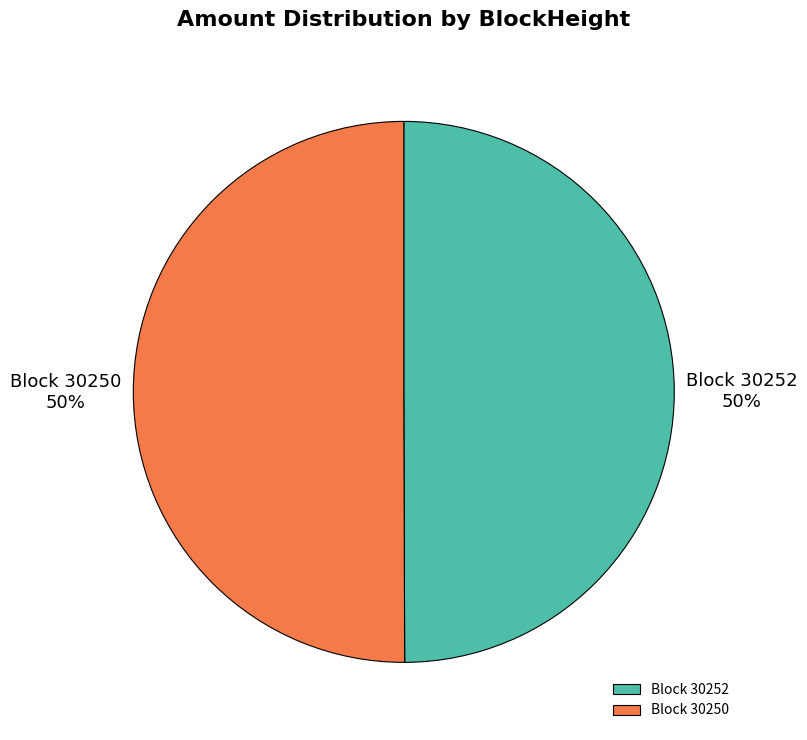

How many slices are in this pie chart?

2